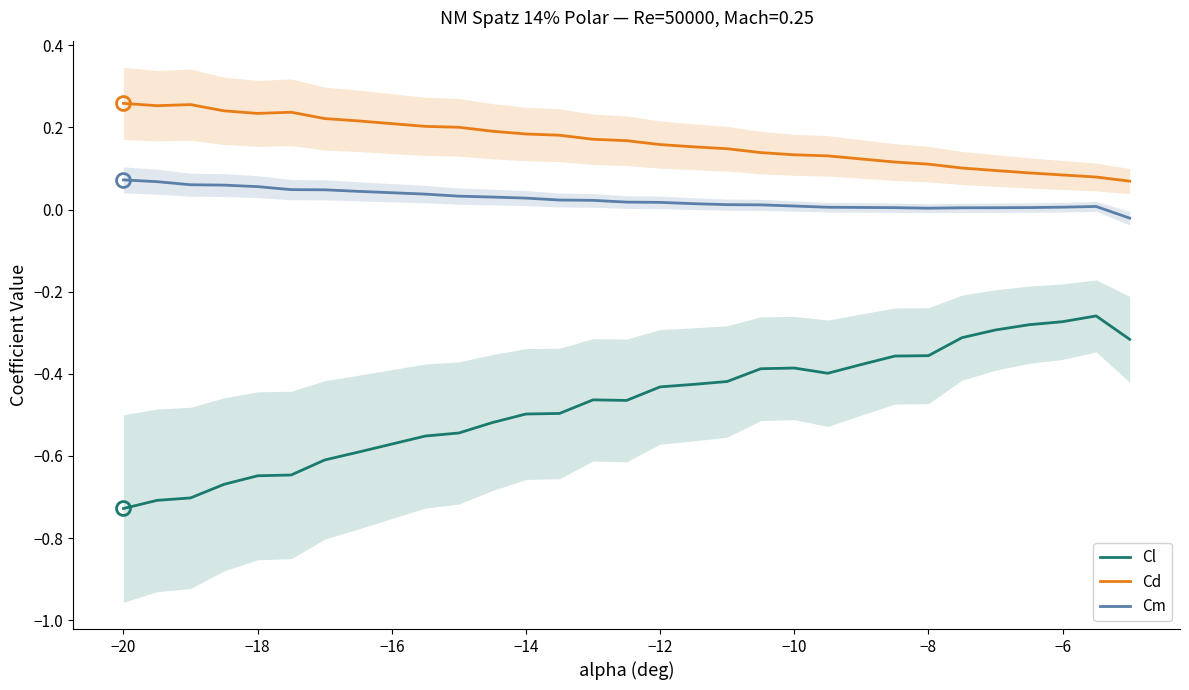

Reading right to left, transcribe all the data shown in this chart.

Cl: -0.3	-0.3	-0.3	-0.3	-0.3	-0.3	-0.4	-0.4	-0.4	-0.4	-0.4	-0.4	-0.4	-0.4	-0.4	-0.5	-0.5	-0.5	-0.5	-0.5	-0.5	-0.6	-0.6	-0.6	-0.6	-0.6	-0.7	-0.7	-0.7	-0.7
Cd: 0.1	0.1	0.1	0.1	0.1	0.1	0.1	0.1	0.1	0.1	0.1	0.1	0.1	0.2	0.2	0.2	0.2	0.2	0.2	0.2	0.2	0.2	0.2	0.2	0.2	0.2	0.2	0.3	0.3	0.3
Cm: -0.0	0.0	0.0	0.0	0.0	0.0	0.0	0.0	0.0	0.0	0.0	0.0	0.0	0.0	0.0	0.0	0.0	0.0	0.0	0.0	0.0	0.0	0.0	0.0	0.0	0.1	0.1	0.1	0.1	0.1